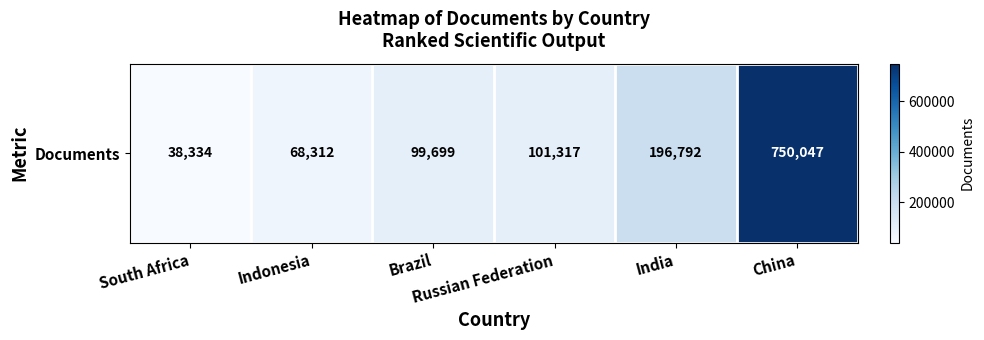

What is the difference between the second highest and minimum values?

158458